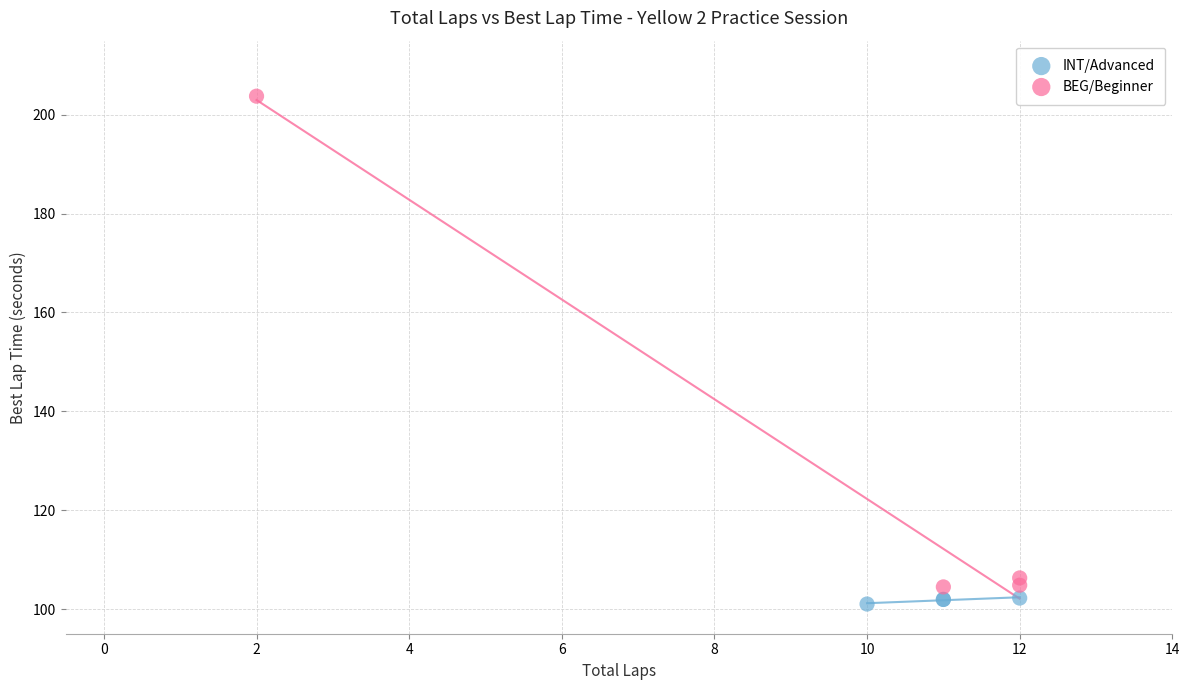

Which series contains the highest Y value?

BEG/Beginner